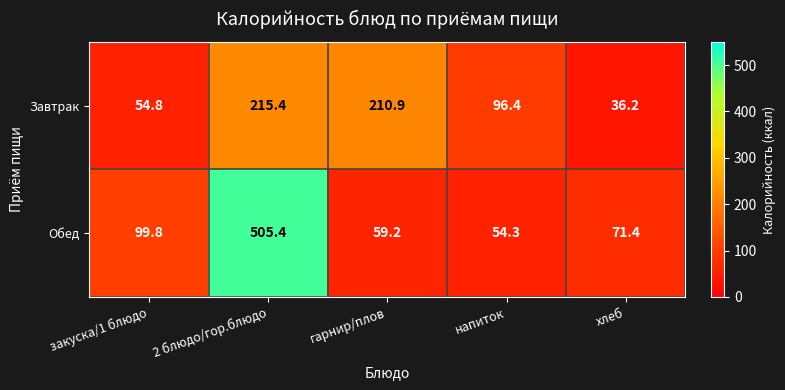

Reading right to left, extract all data points from this chart.

Завтрак: 36.2	96.4	210.9	215.4	54.8
Обед: 71.4	54.3	59.2	505.4	99.8